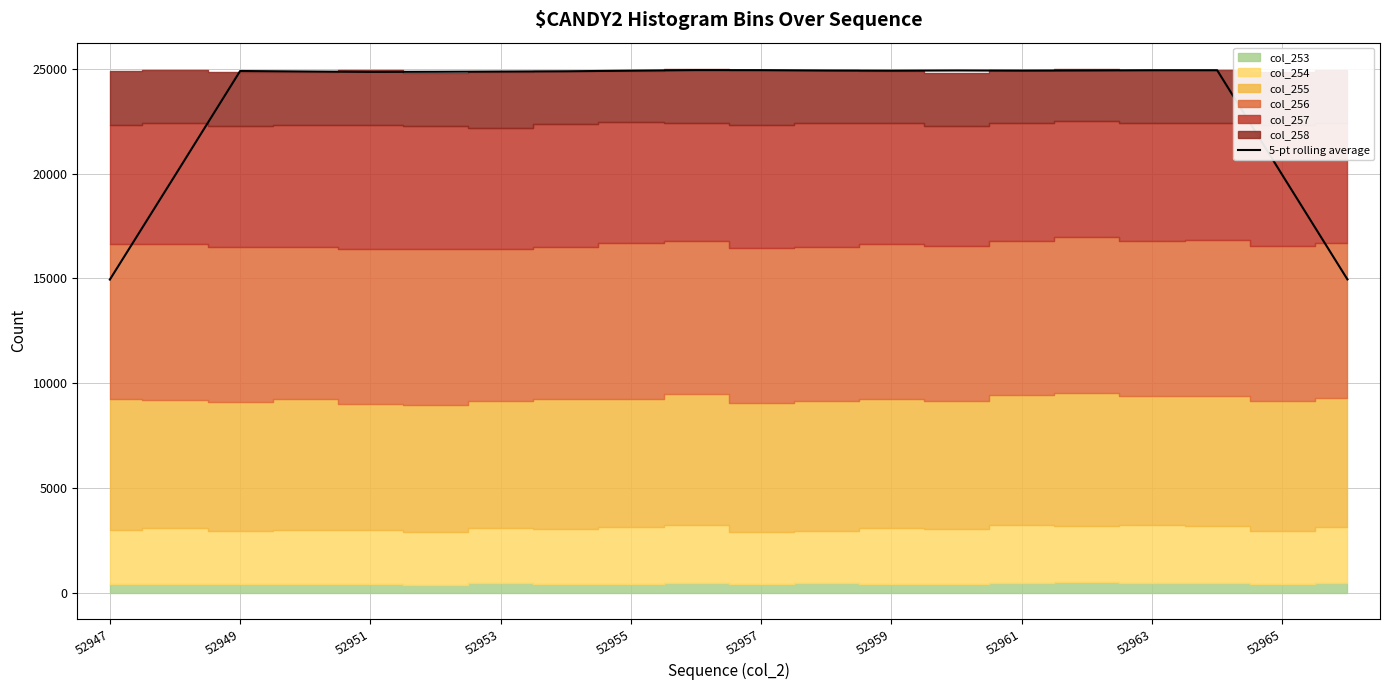

How many categories are shown in the chart?

20